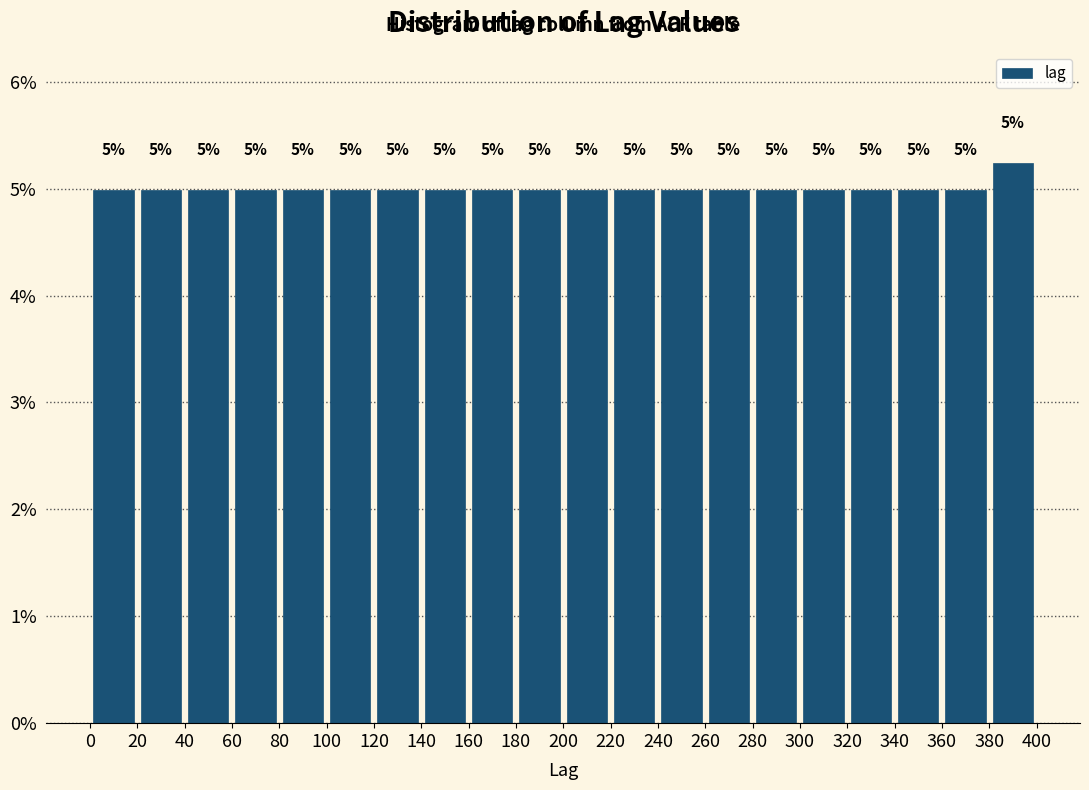

Which range on the x-axis has the tallest bar?

380 to 400